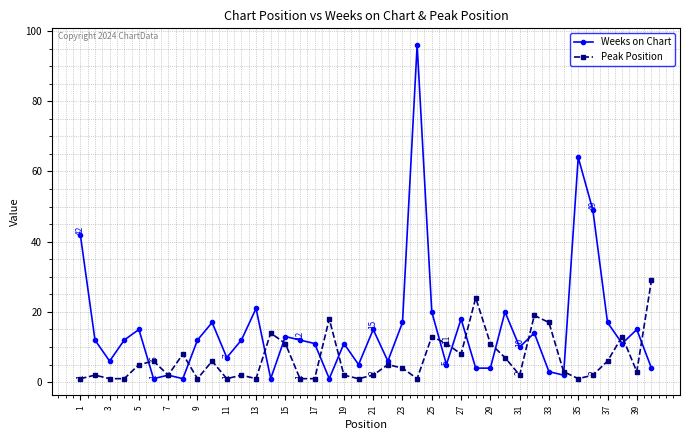

At how many categories does at least one series exceed 35?

4